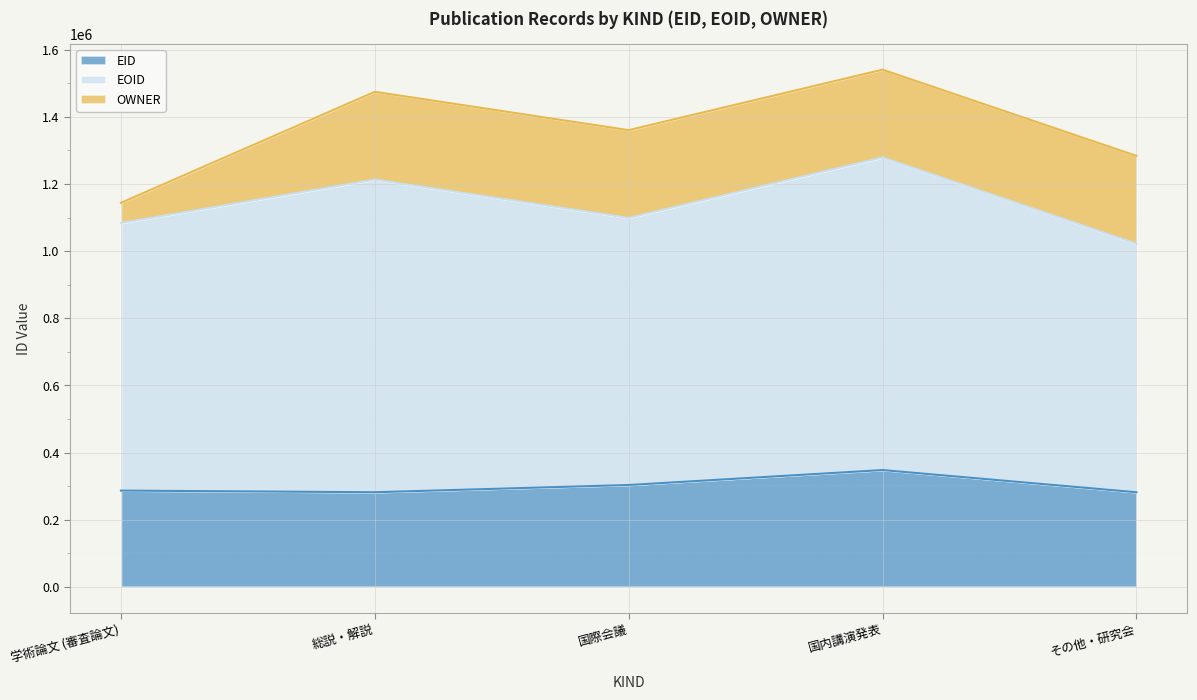

What is the greatest value displayed?

931347